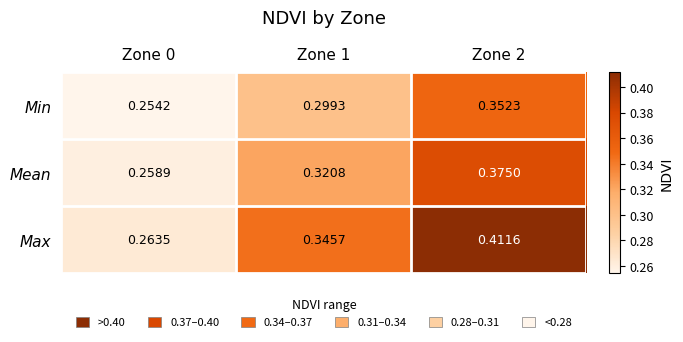

At how many categories does at least one series exceed 0?

3